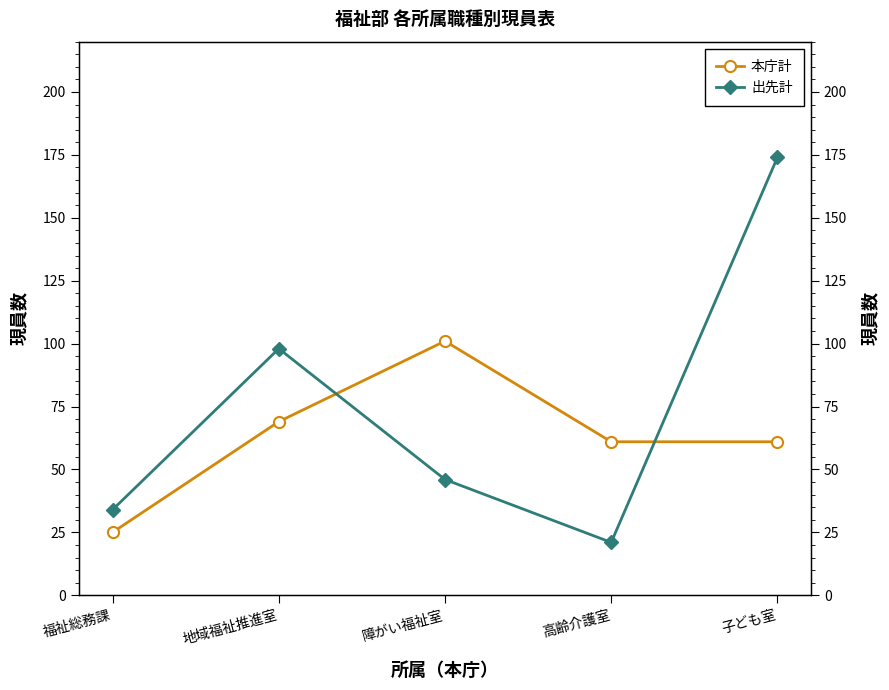

Count the number of data series in this chart.

2